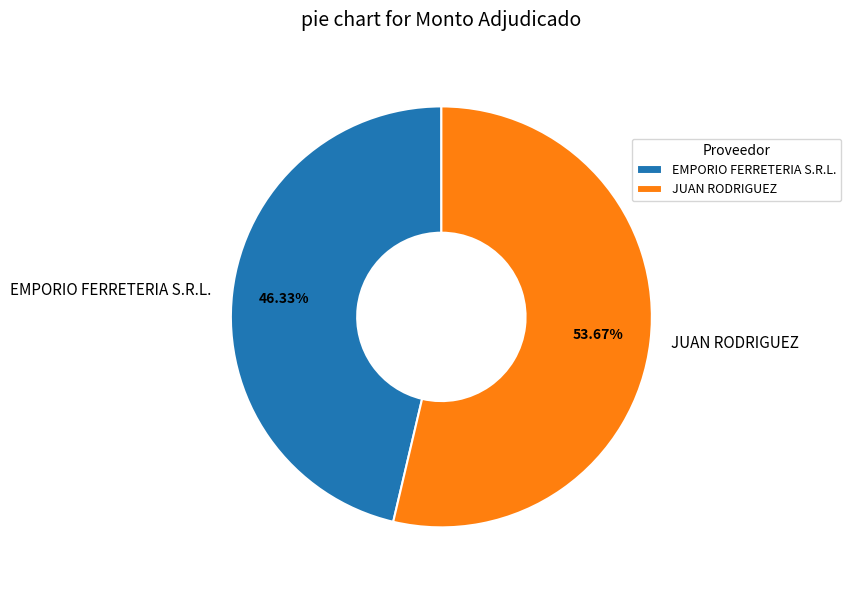

Does EMPORIO FERRETERIA S.R.L. account for over 50% of the chart?

No